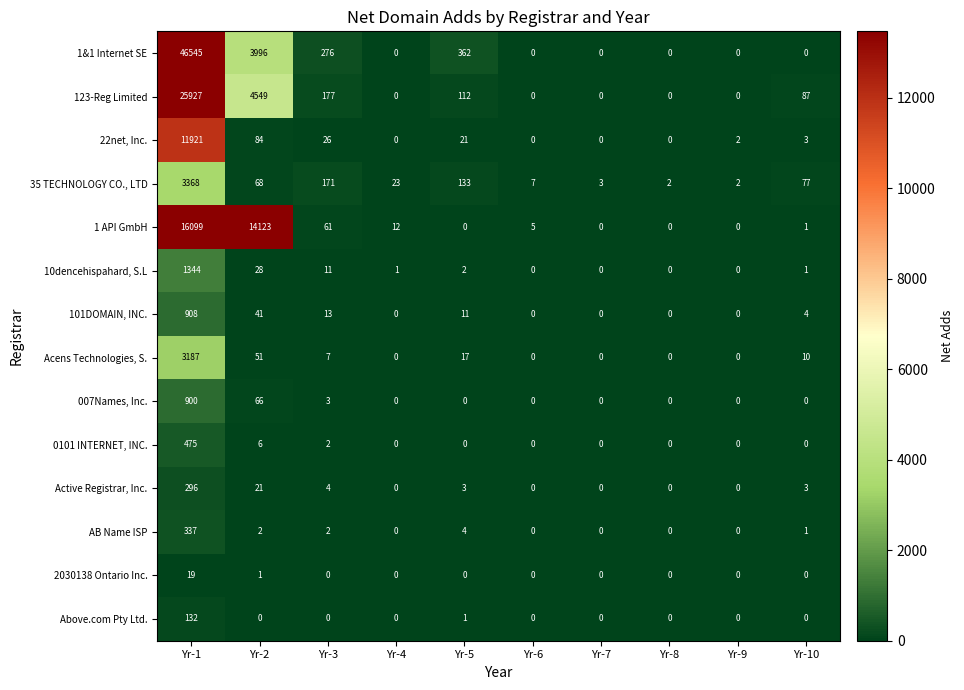

What is the difference between the second highest and second lowest values in the 22net, Inc. series?

84